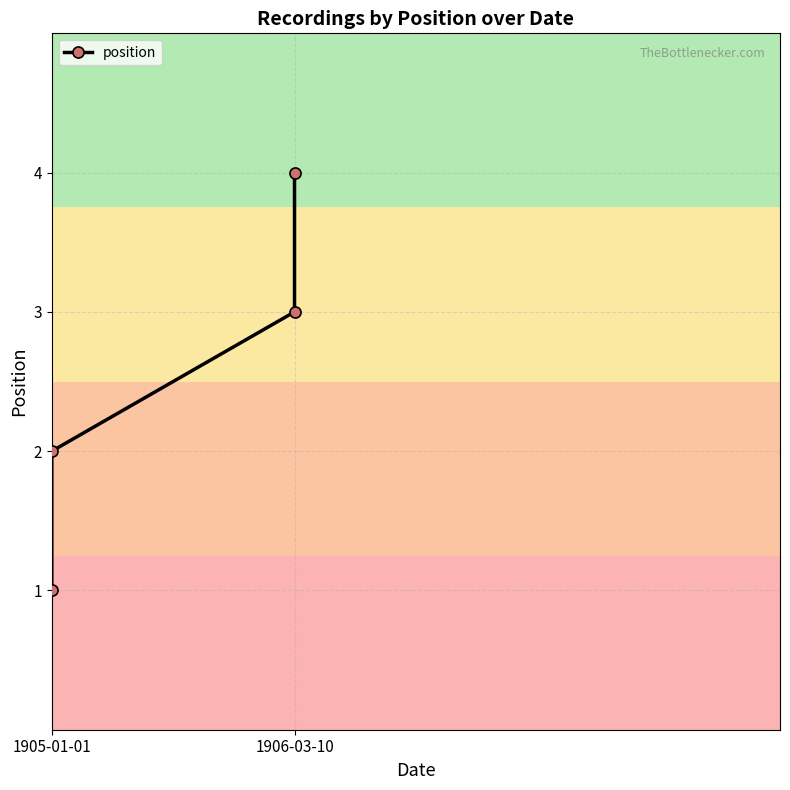

Which has a higher value, 1905-01-01 or 1905-01-01?

1905-01-01